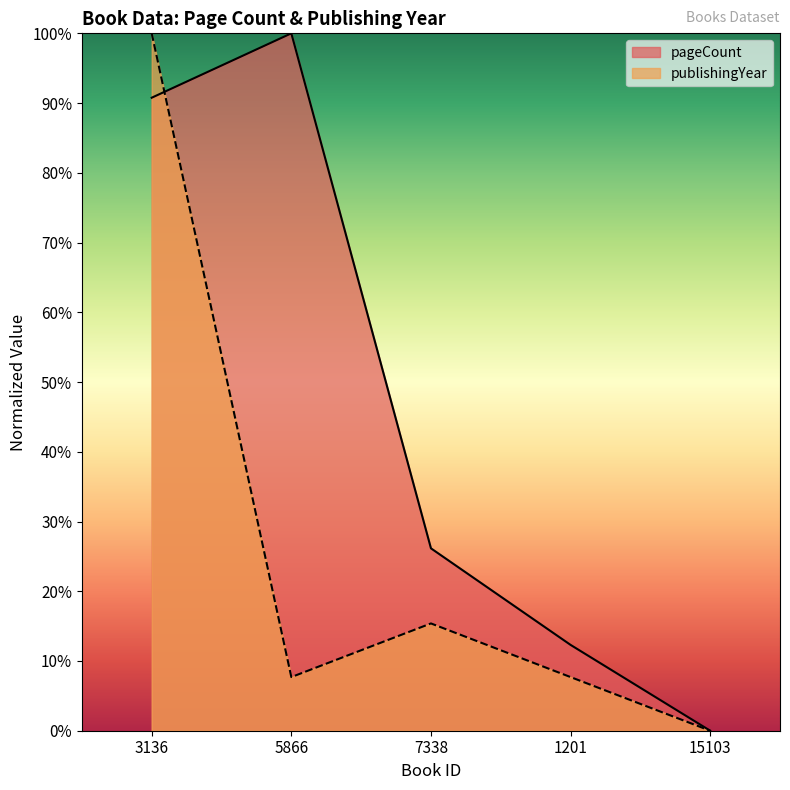

At which category does the chart reach its peak across all series?

5866